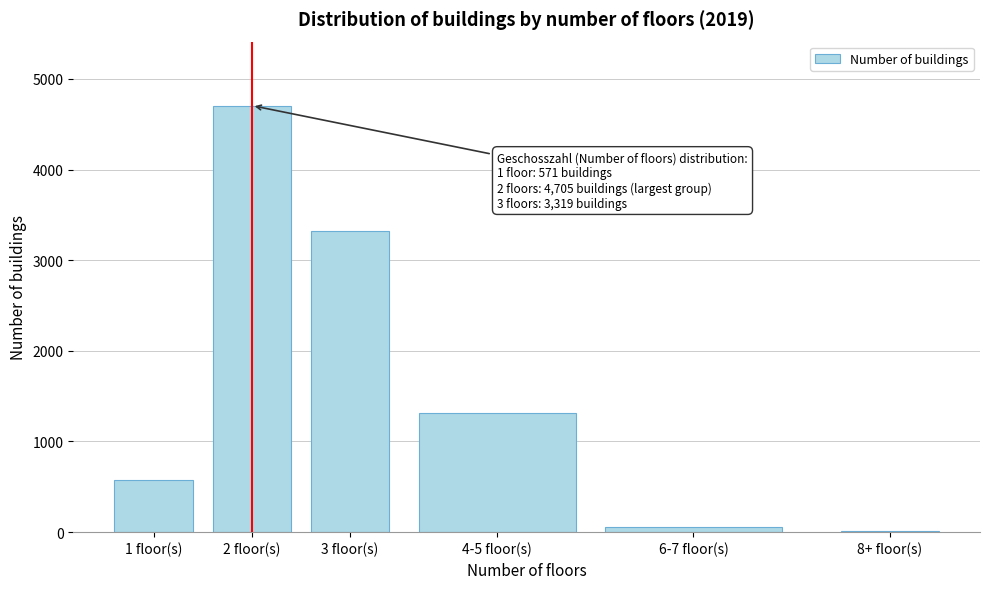

Reading left to right, extract all data points from this chart.

1 floor(s)=571	2 floor(s)=4705	3 floor(s)=3319	4-5 floor(s)=1314	6-7 floor(s)=56	8+ floor(s)=9